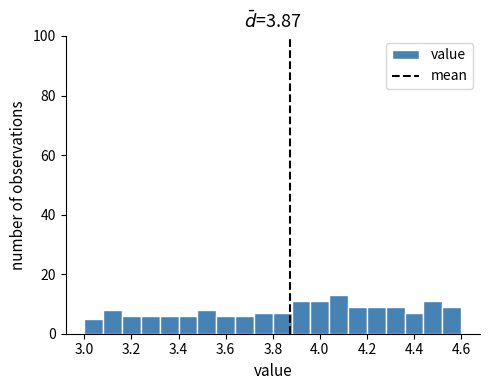

What is the height of the bar covering 4.20 to 4.28 on the x-axis? The values are not printed on the chart, so give them approximately, as read against the axis.

10